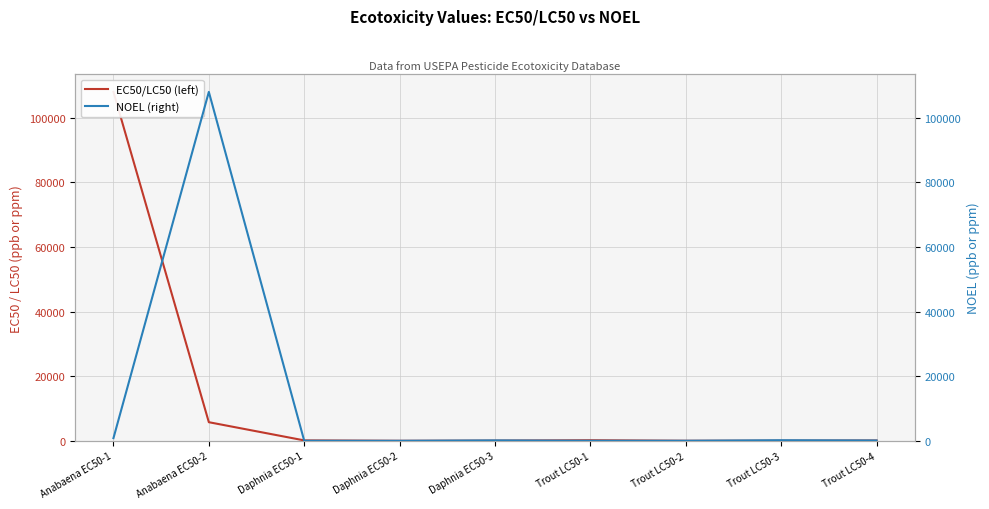

What is the smallest value displayed?

1.2